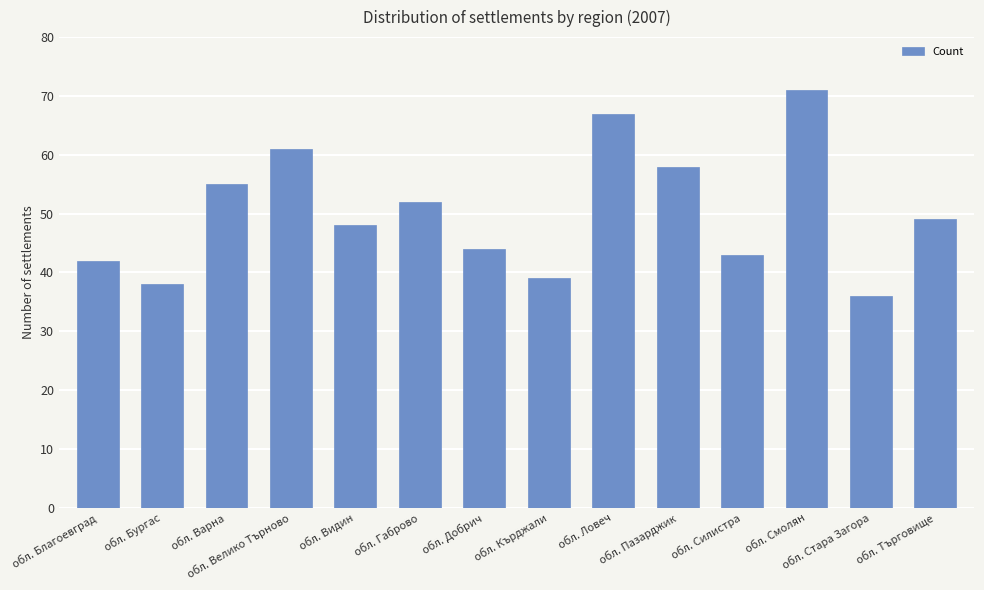

What is the greatest value displayed?

71